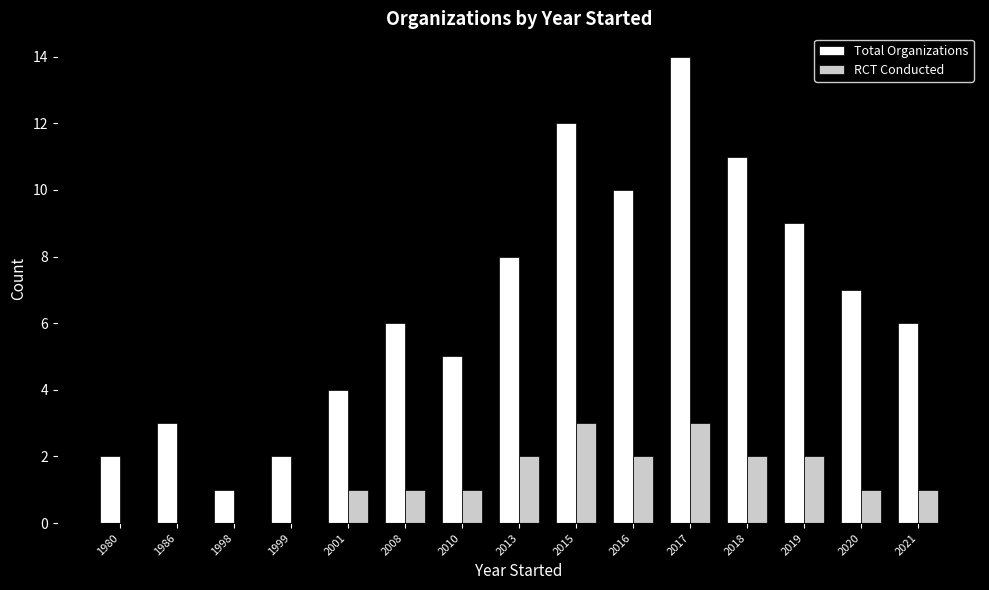

The value of Total Organizations at 2010 is 1. True or false?

False